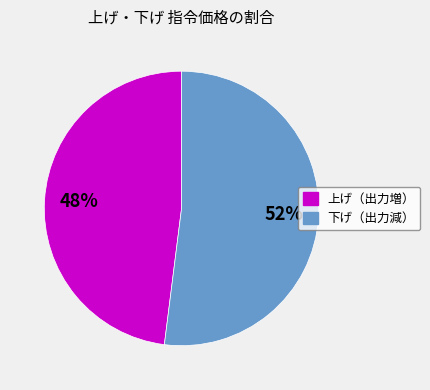

The 下げ（出力減） slice represents 52% of the pie. True or false?

True